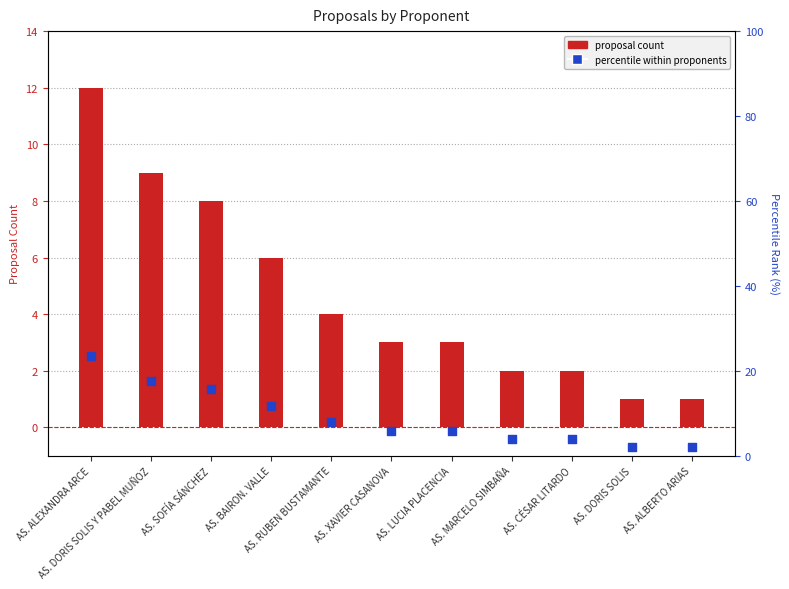

Which series has the largest Y range (max minus min)?

percentile within proponents